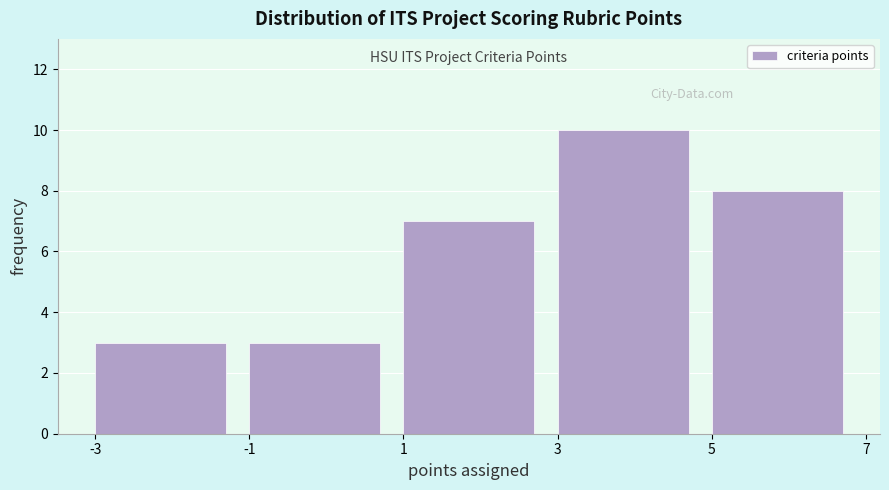

Reading left to right, list every bar in this chart as the range it spans on the x-axis followed by its height. The values are not printed on the chart, so give them approximately, as read against the axis.

-3 to -1: 3
-1 to 1: 3
1 to 3: 7
3 to 5: 10
5 to 7: 8